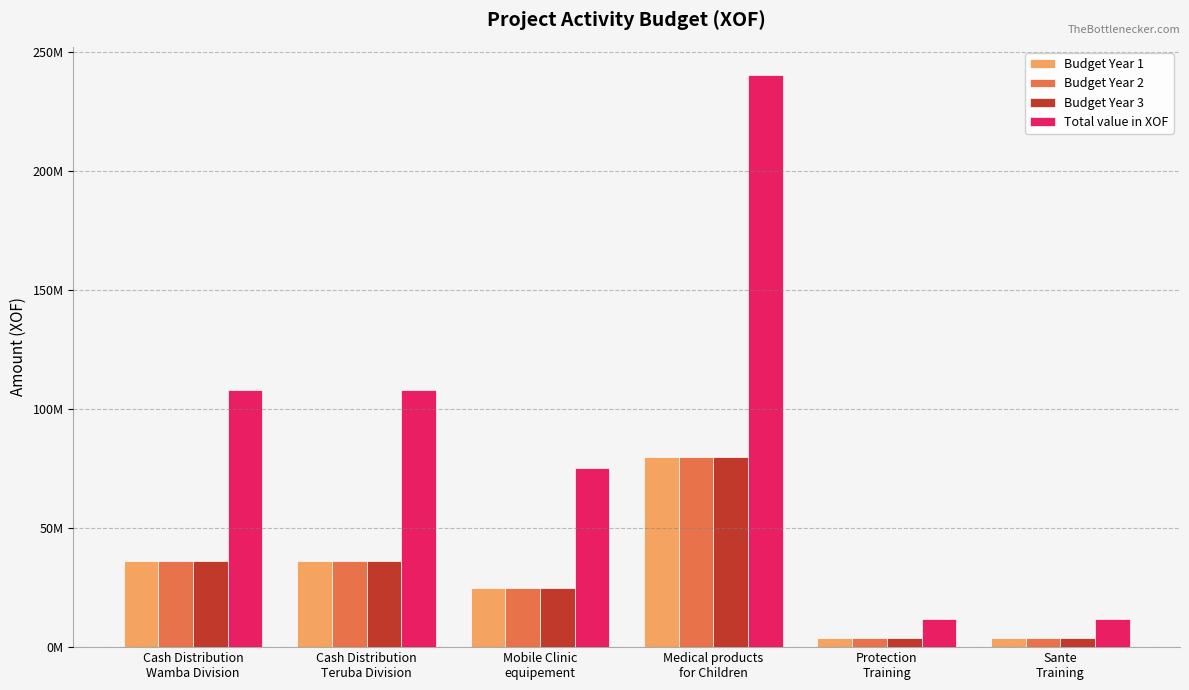

Does the chart contain any negative values?

No